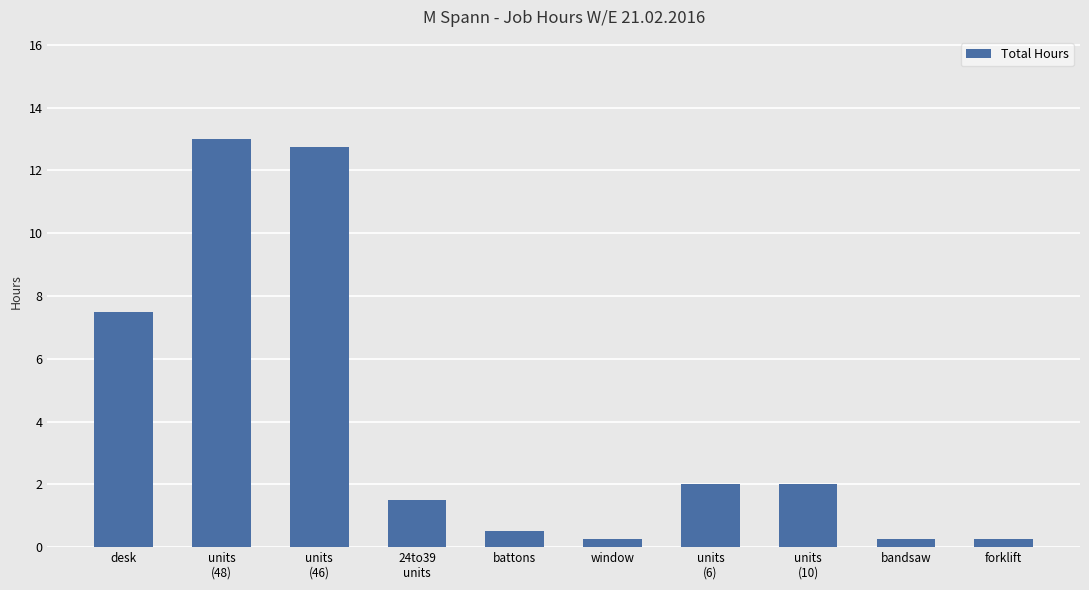

What is the approximate value at battons?

0.5